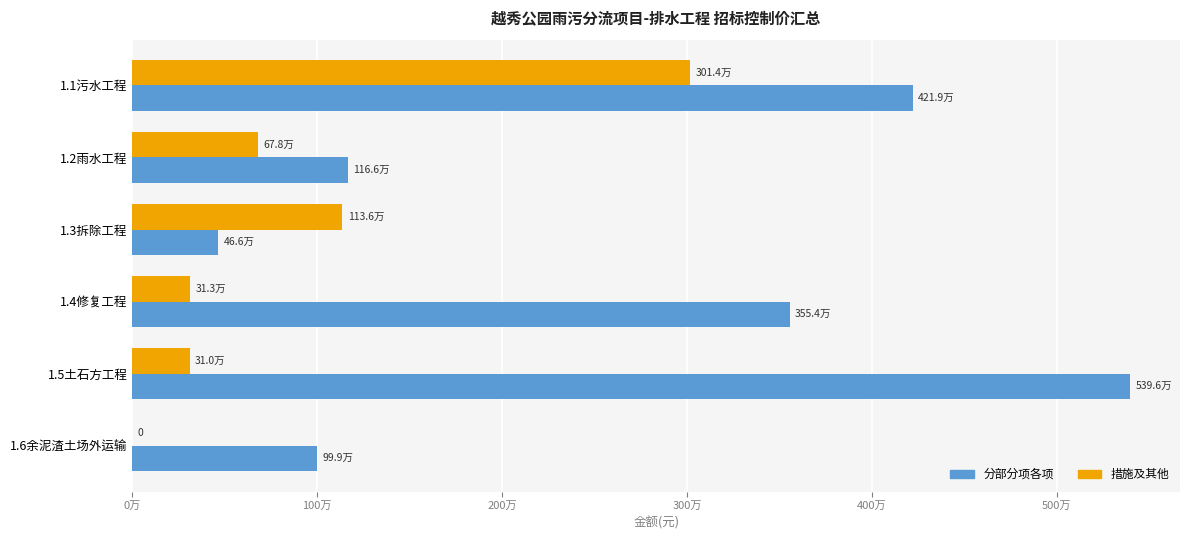

What are all the series names shown in the legend?

分部分项各项, 措施及其他